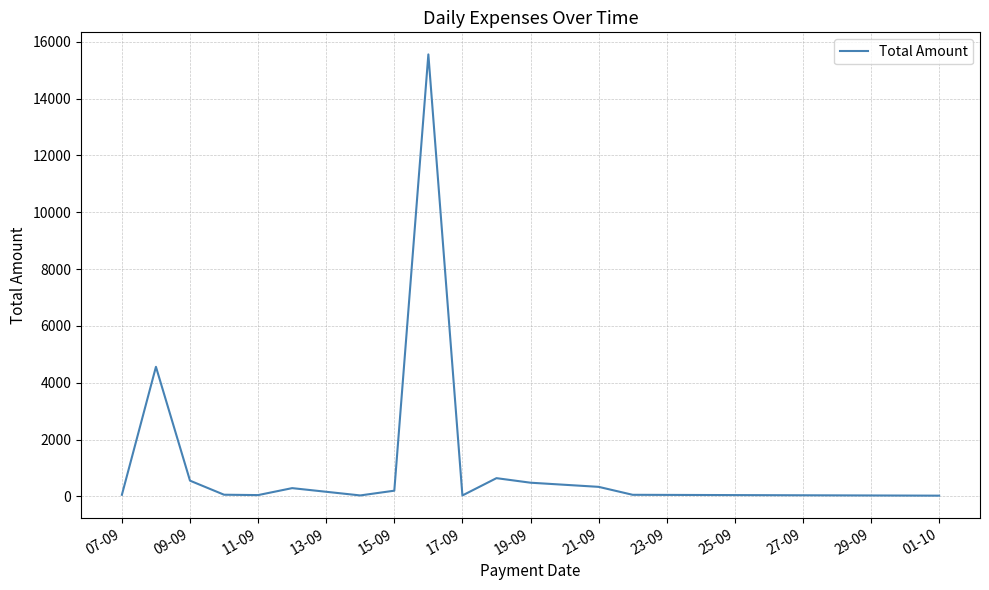

What is the greatest value displayed?

15556